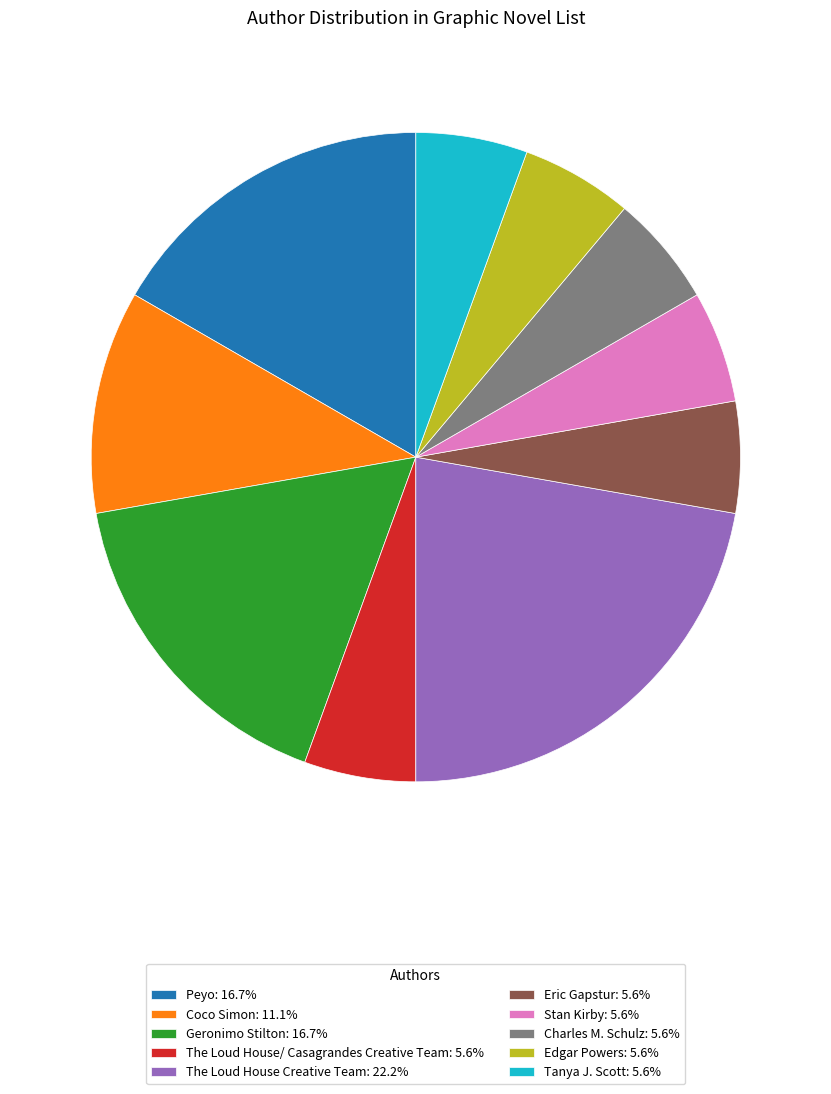

Is there any slice that represents more than half of the pie?

No